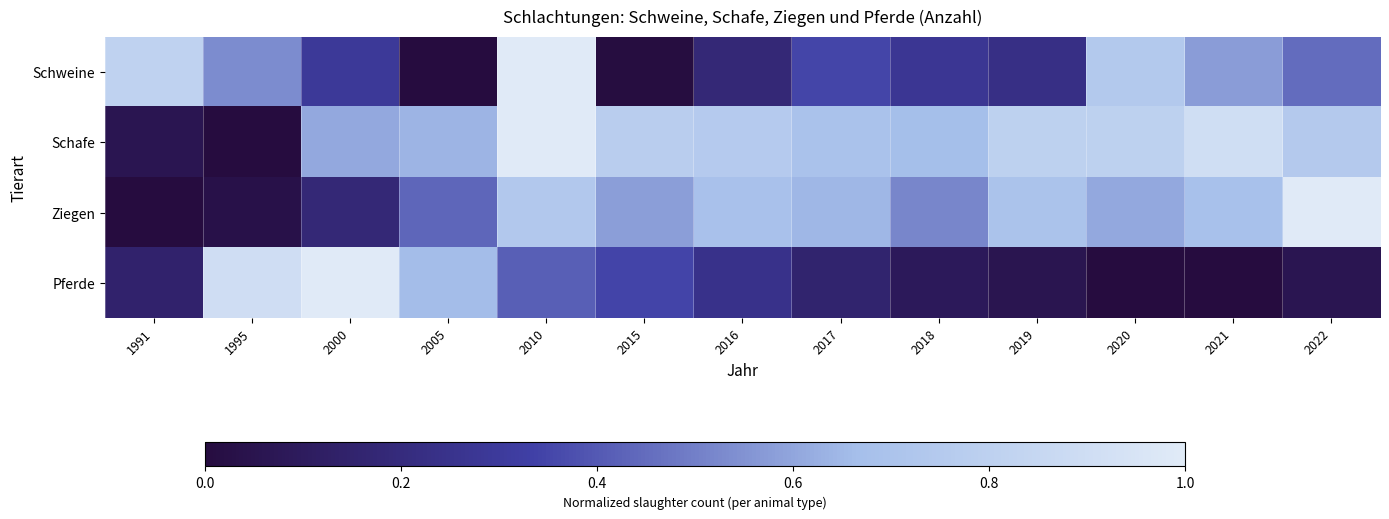

Reading left to right, extract all data points from this chart.

Schweine: 1991=0.8	1995=0.5	2000=0.3	2005=0.0	2010=1.0	2015=0.0	2016=0.2	2017=0.3	2018=0.3	2019=0.2	2020=0.7	2021=0.6	2022=0.5
Schafe: 1991=0.1	1995=0.0	2000=0.6	2005=0.6	2010=1.0	2015=0.8	2016=0.8	2017=0.7	2018=0.7	2019=0.8	2020=0.8	2021=0.9	2022=0.7
Ziegen: 1991=0.0	1995=0.0	2000=0.2	2005=0.4	2010=0.7	2015=0.6	2016=0.7	2017=0.6	2018=0.5	2019=0.7	2020=0.6	2021=0.7	2022=1.0
Pferde: 1991=0.1	1995=0.9	2000=1.0	2005=0.7	2010=0.4	2015=0.3	2016=0.2	2017=0.2	2018=0.1	2019=0.1	2020=0.0	2021=0.0	2022=0.1